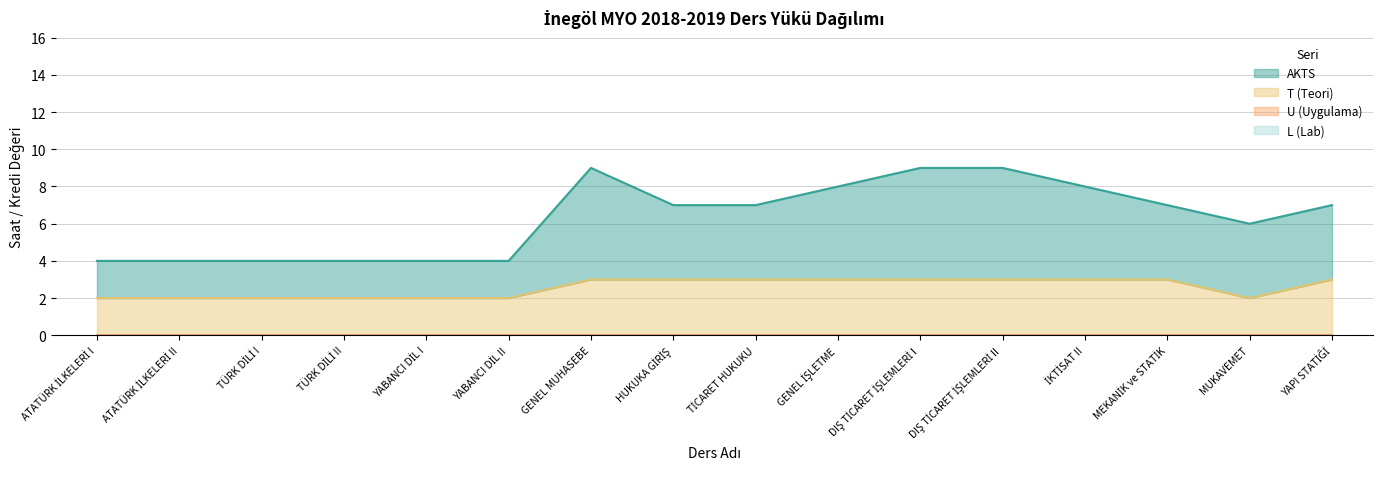

What is the label of the 4th point from the left?

TÜRK DİLİ II